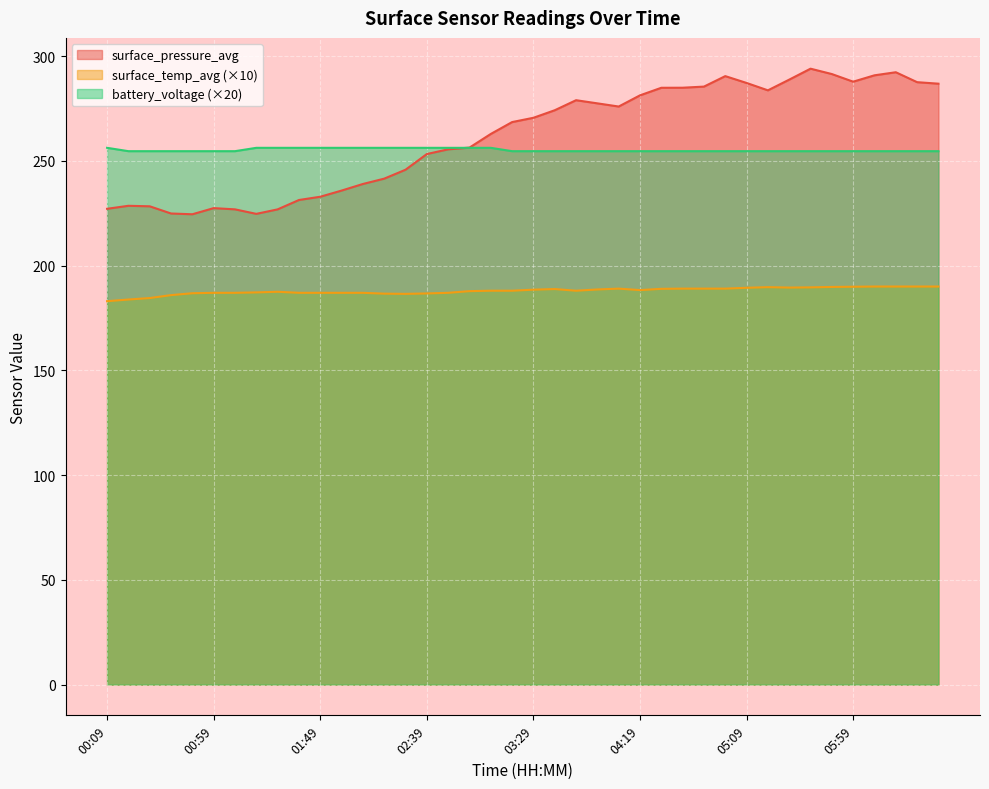

Where is surface_pressure_avg nearest to the value 259?

02:59